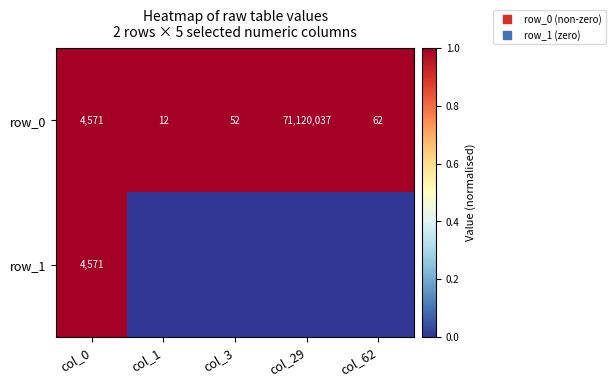

Which series has the largest range (max minus min)?

row_1